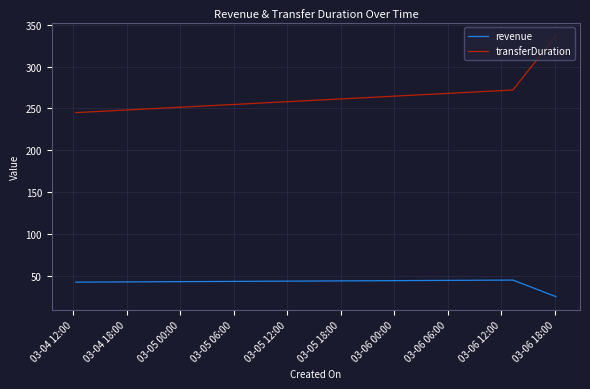

How many distinct data groups are displayed?

2